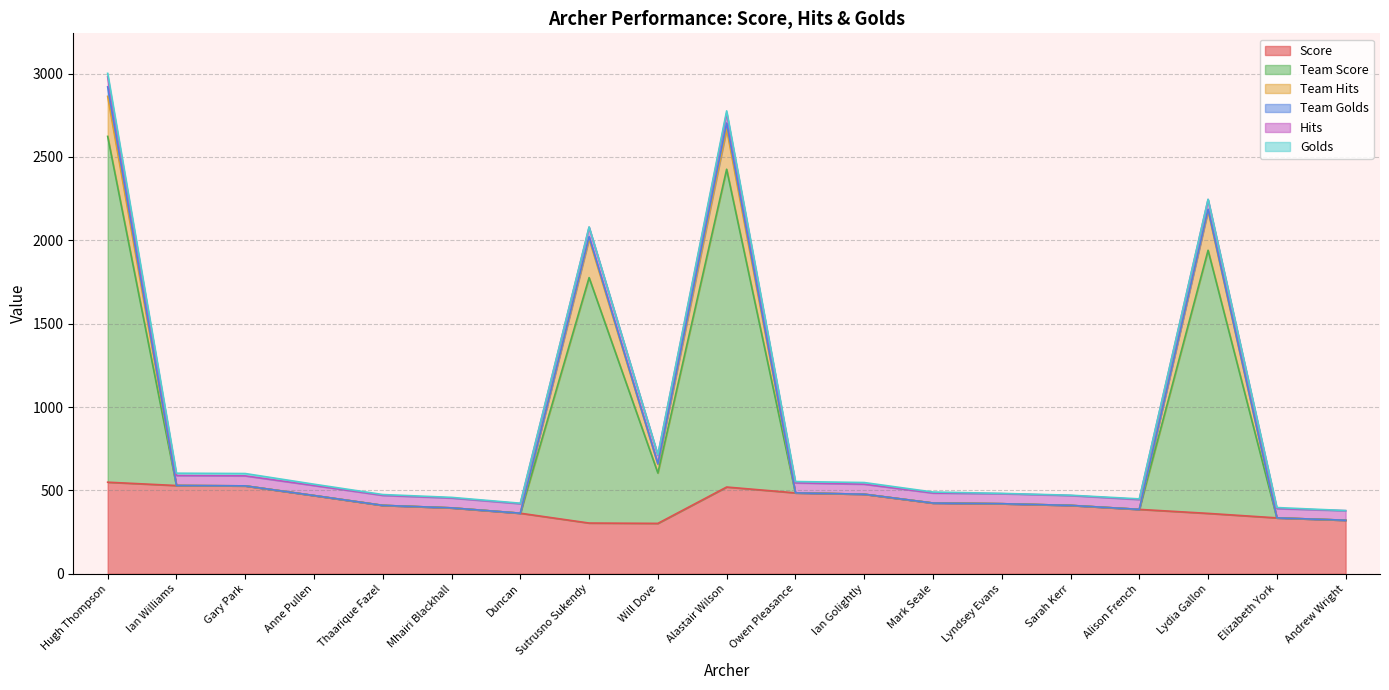

True or false: Team Score has a value of 1069 at Thaarique Fazel.

False